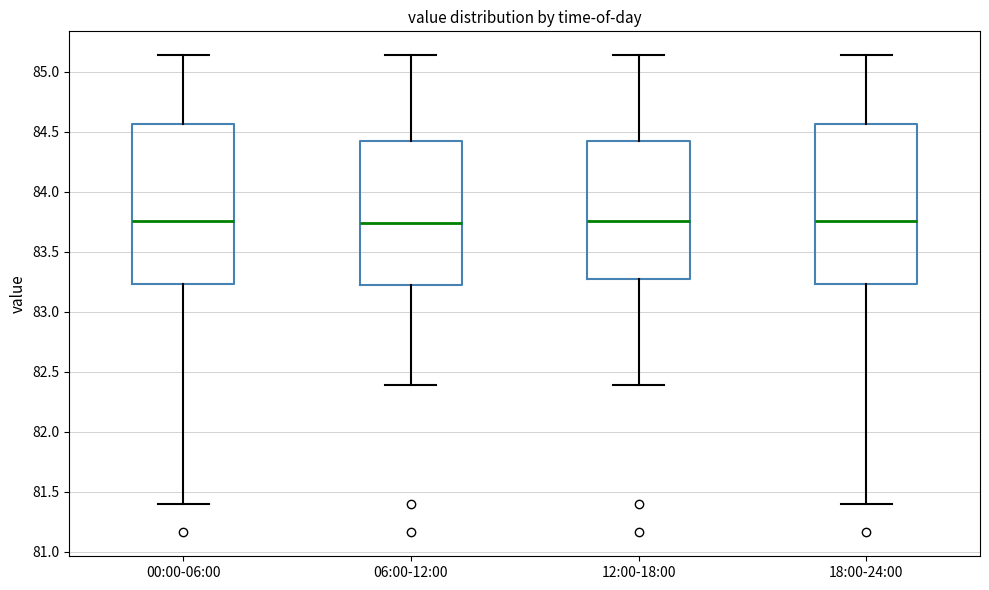

Where does the median line of the box for 06:00-12:00 sit on the y-axis? The values are not printed on the chart, so give them approximately, as read against the axis.

83.75